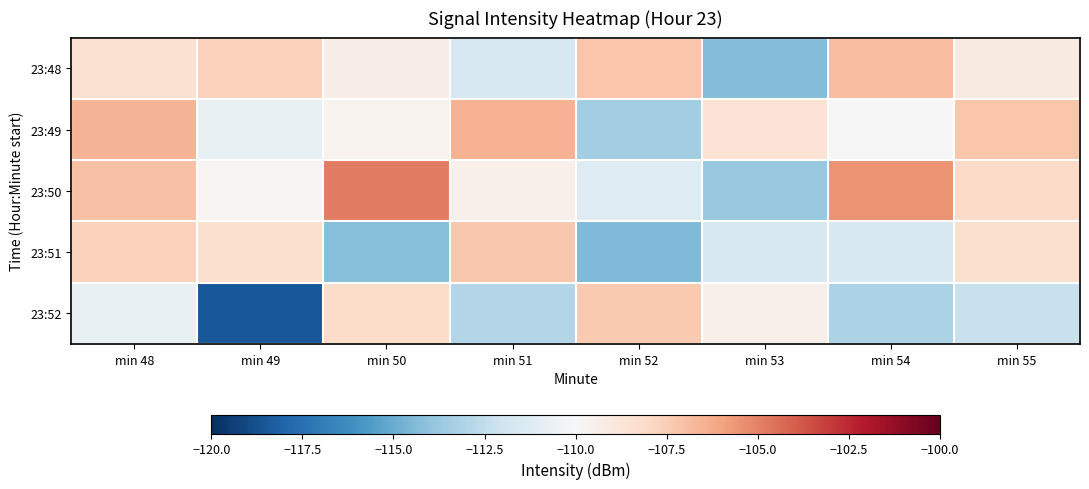

What is the greatest value displayed?

-104.9